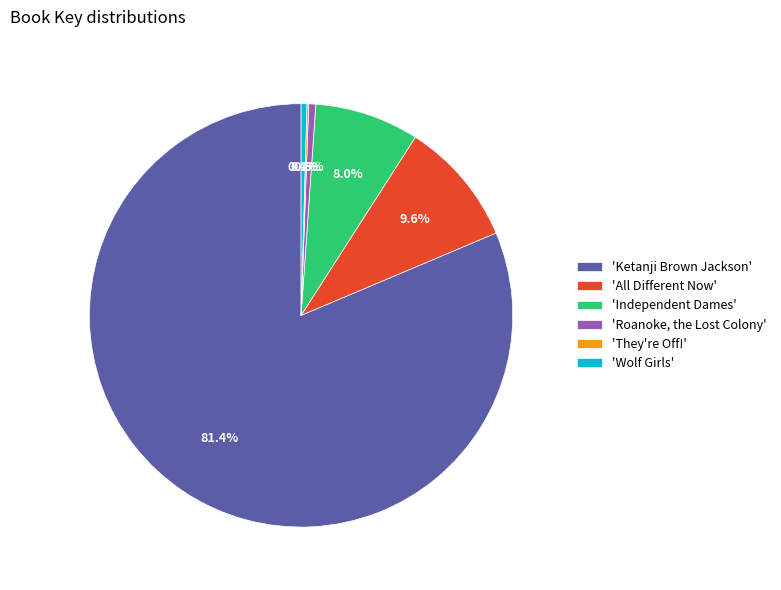

Is 'Wolf Girls' the majority of the pie?

No